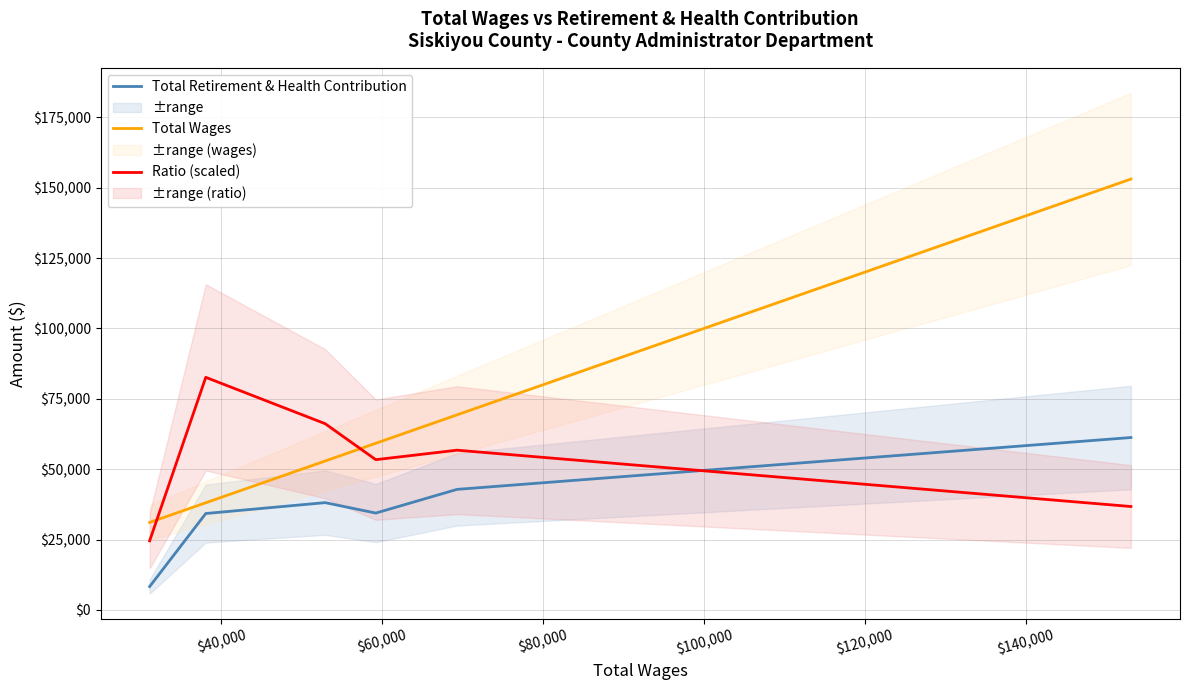

At how many categories does at least one series exceed 120287?

1